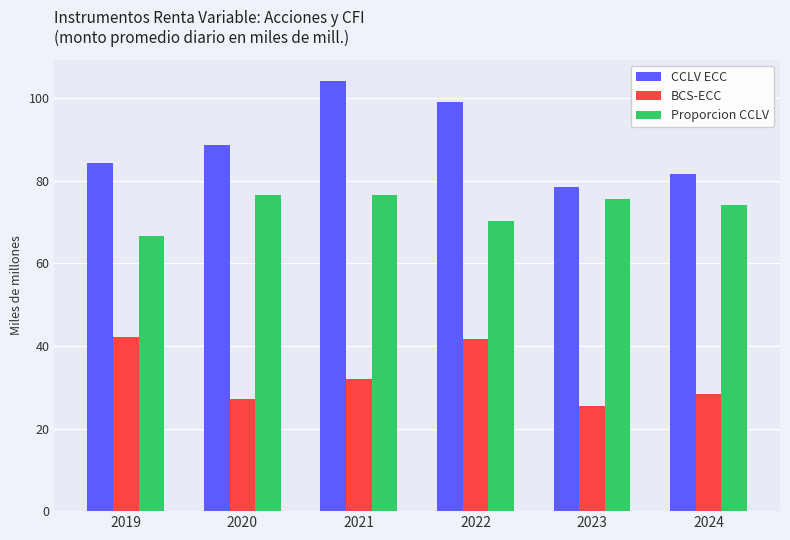

Which category has the lowest value across all series?

2023